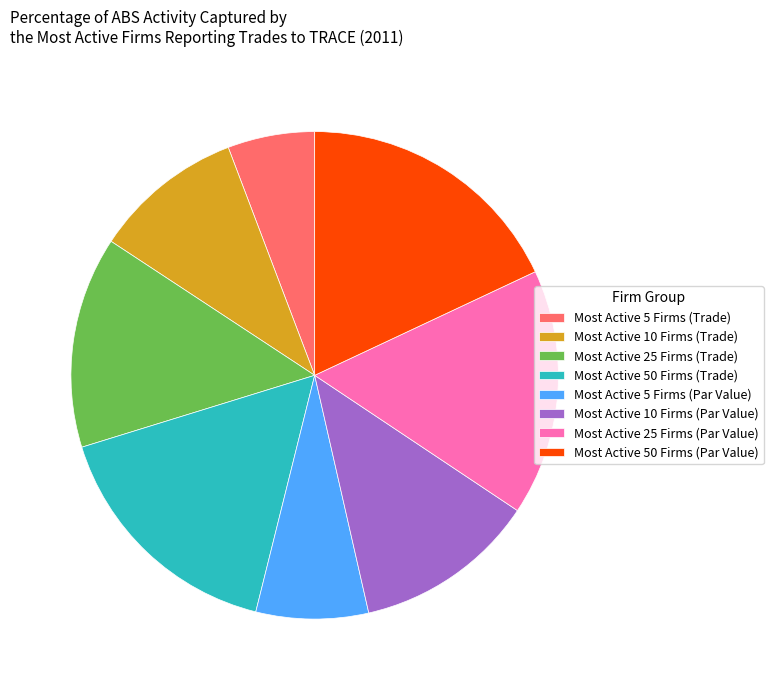

Does any single category account for the majority?

No